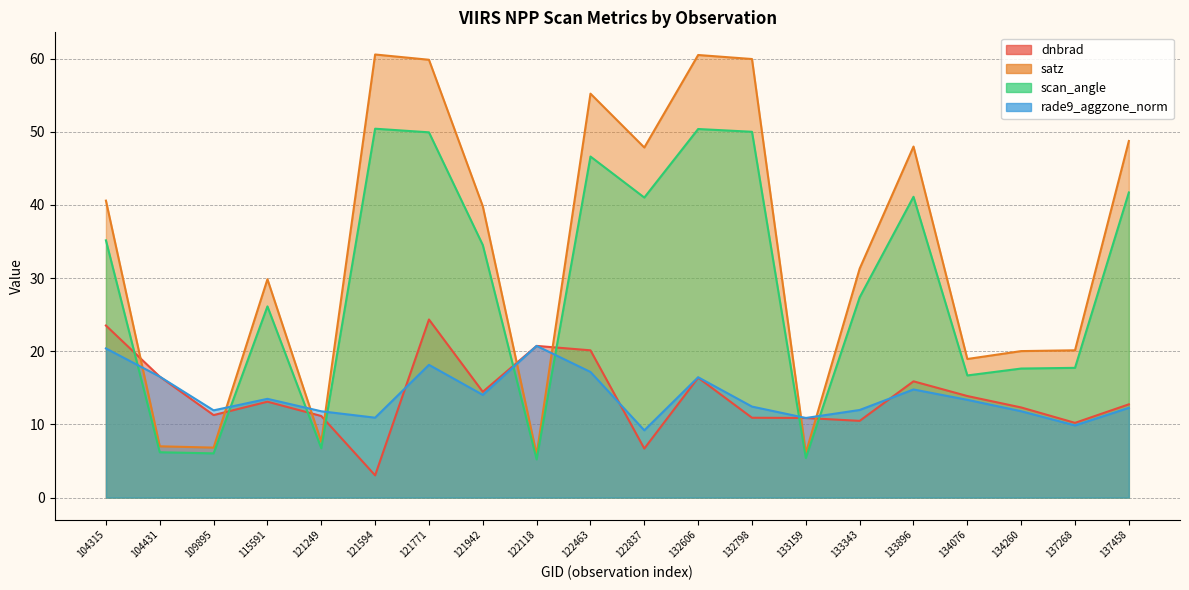

Where do rade9_aggzone_norm and scan_angle first cross each other?

104315 and 104431